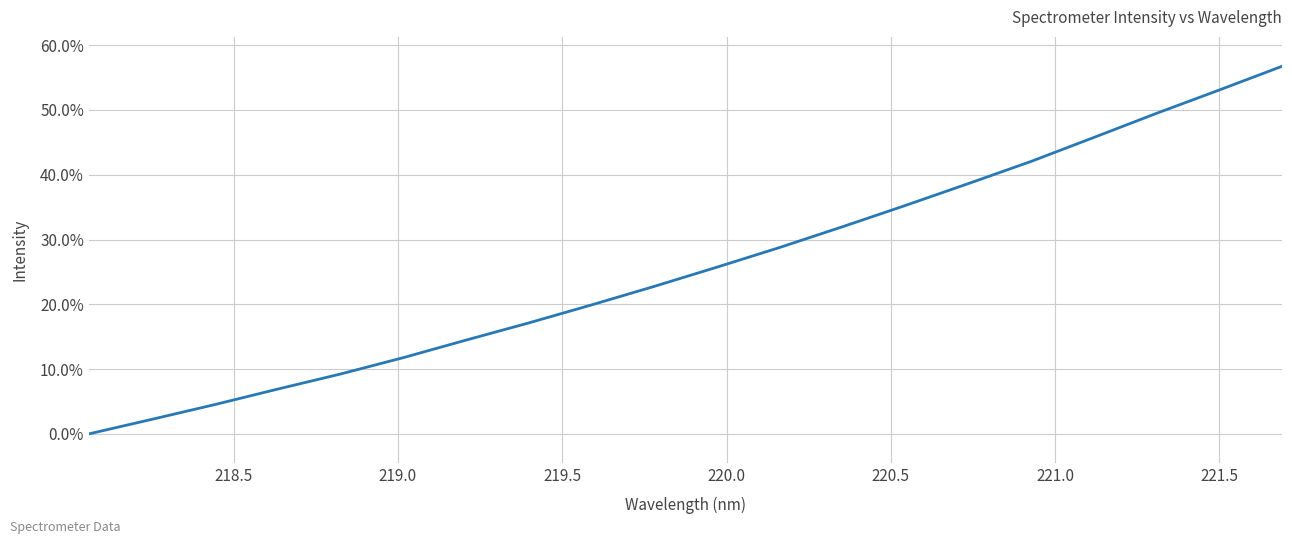

What is the difference between the maximum and minimum values?

56.7